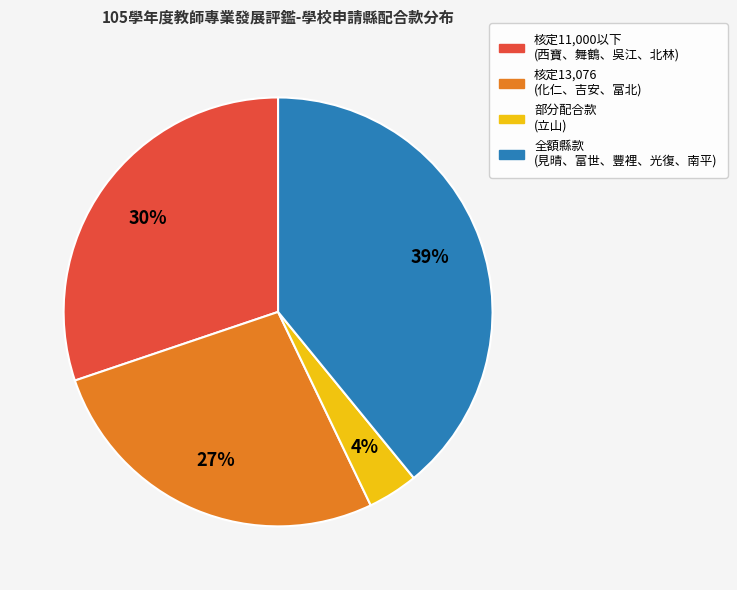

To the nearest percent, what is the average slice percentage?

25%